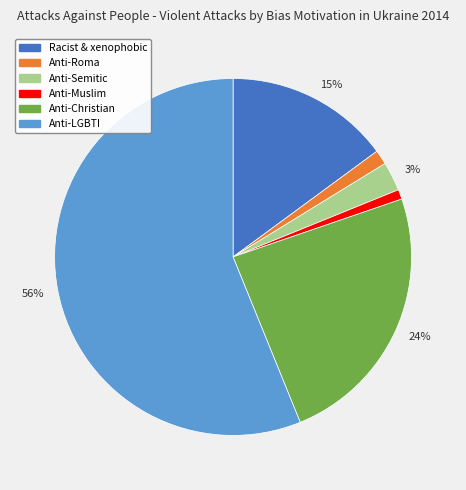

To the nearest percent, what is the average slice percentage?

17%